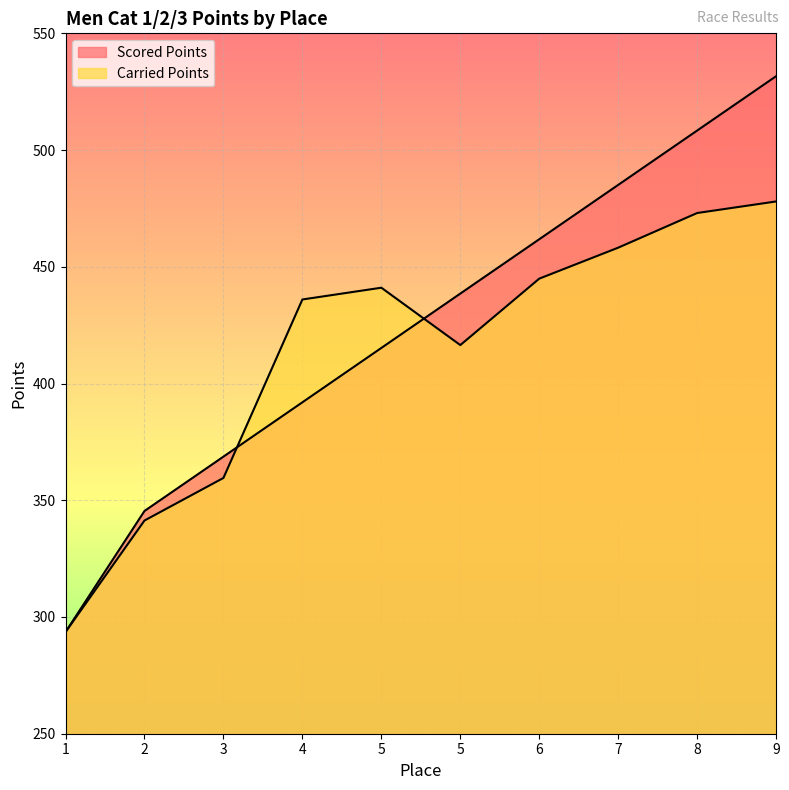

Rank the series at 5 from highest to lowest value.

Carried Points, Scored Points